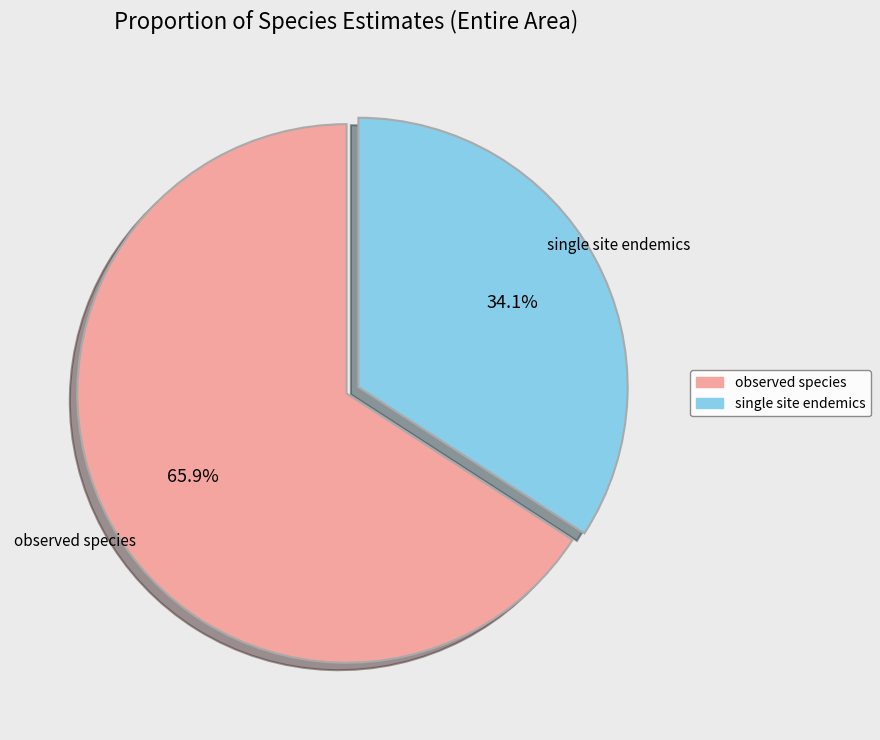

Does any single category account for the majority?

Yes